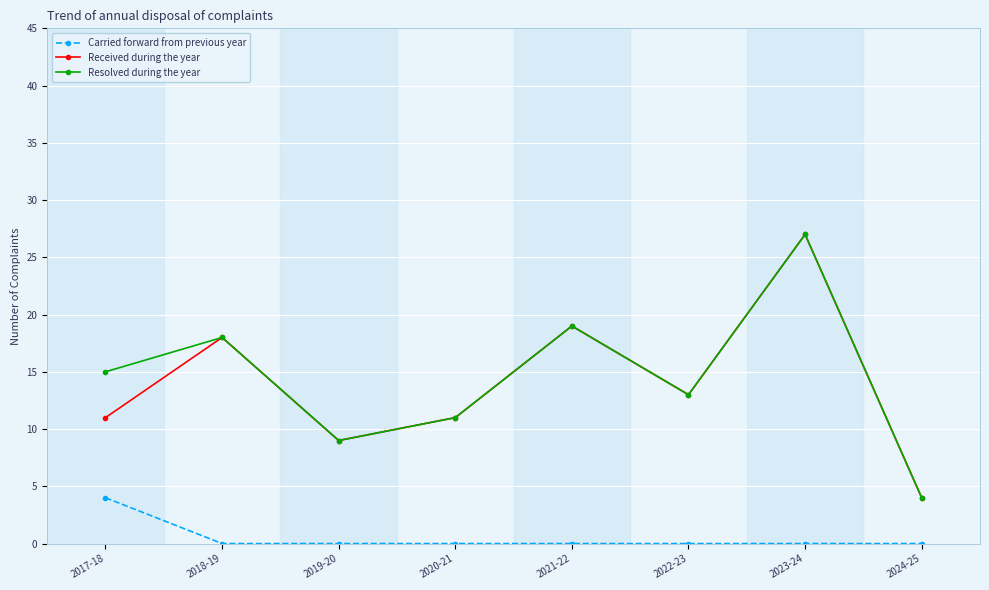

At which category does Received during the year reach its first local peak?

2018-19